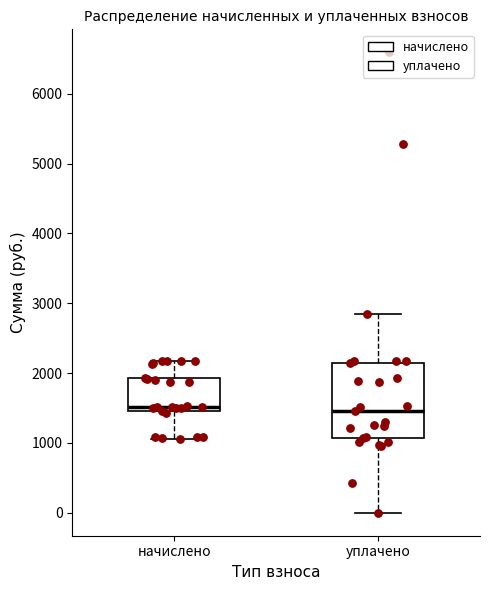

Where does the lower whisker of the box for начислено end on the y-axis? The values are not printed on the chart, so give them approximately, as read against the axis.

1100